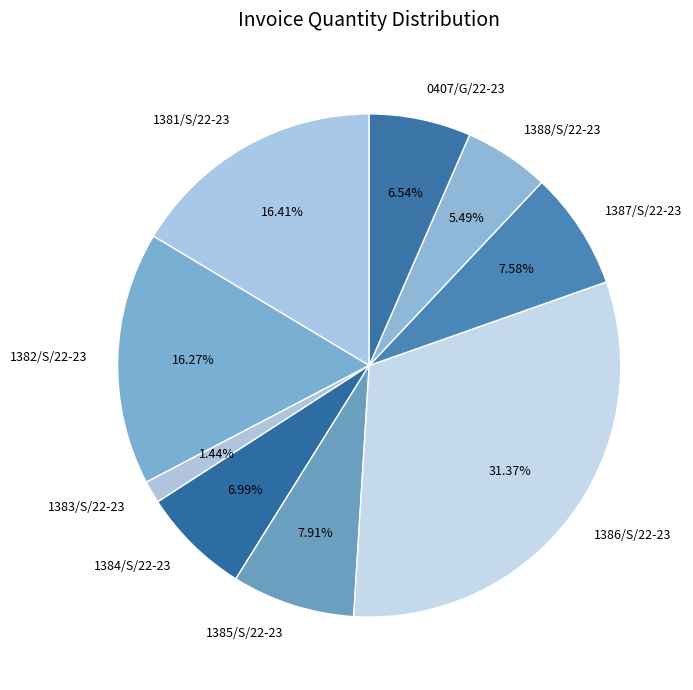

Combined, do 1386/S/22-23 and 1381/S/22-23 account for over 50%?

No